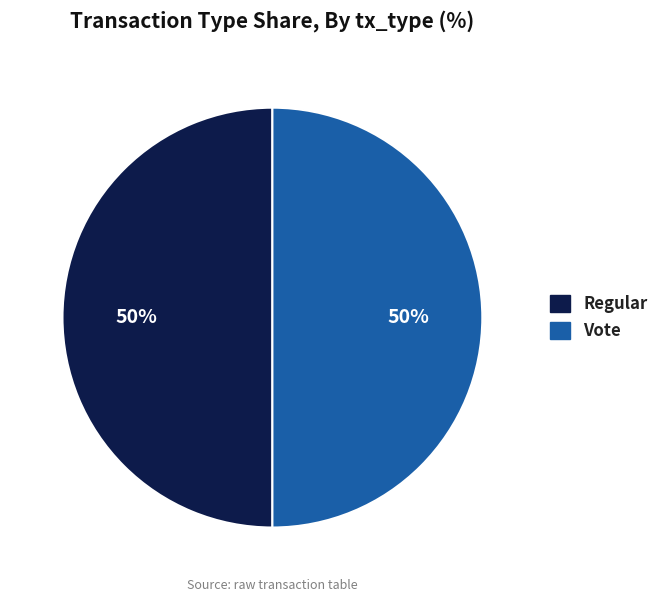

To the nearest percent, what is the average slice percentage?

50%